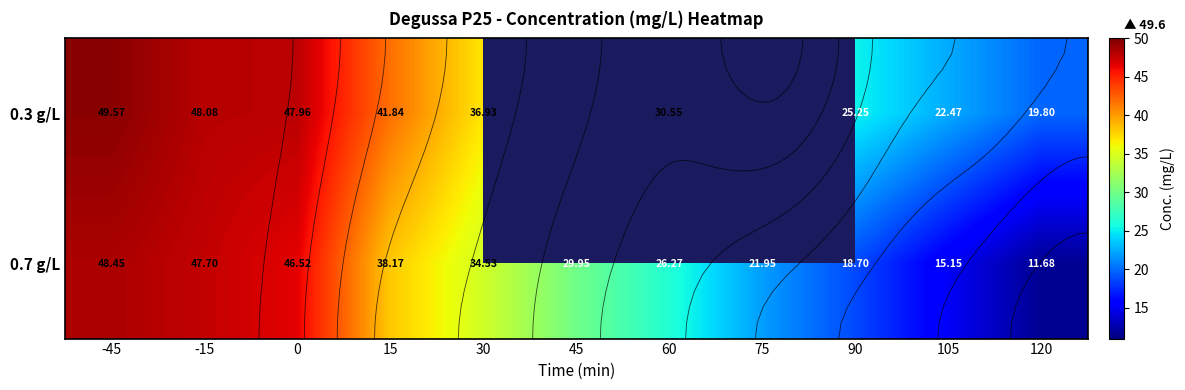

What is the difference between the highest and lowest values at 15?

3.7